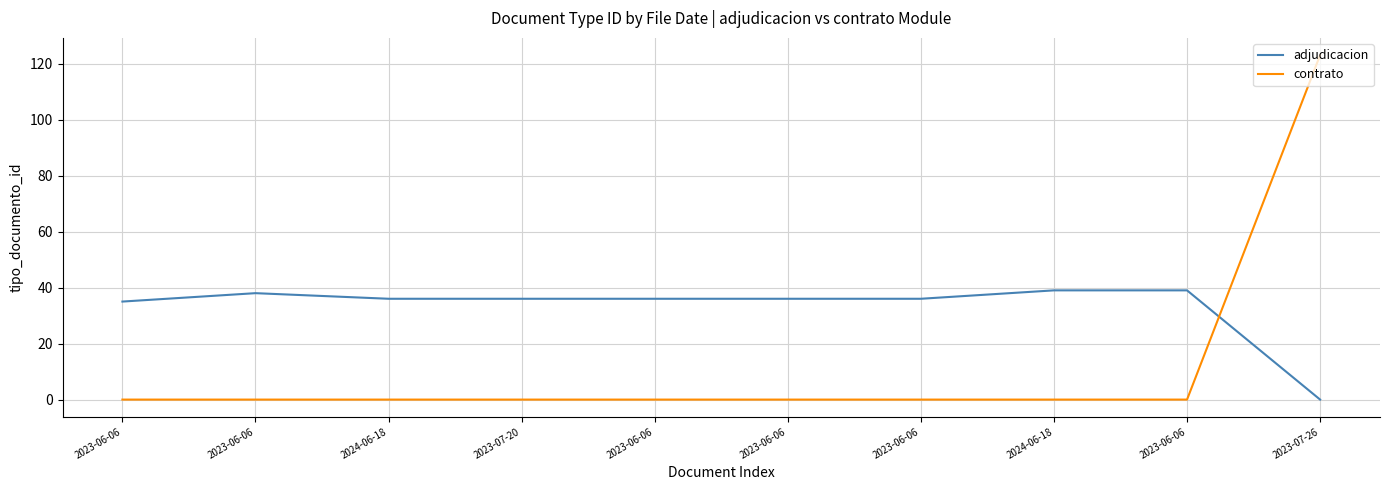

Which category has the lowest value in the adjudicacion series?

2023-07-26